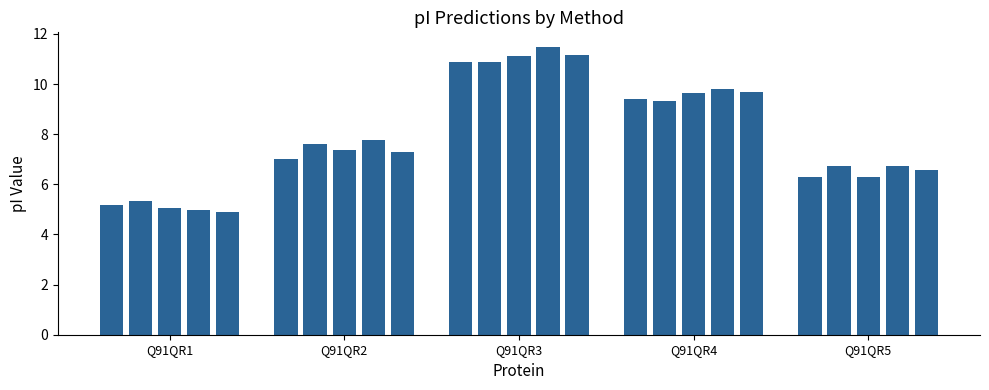

Does the chart contain any negative values?

No